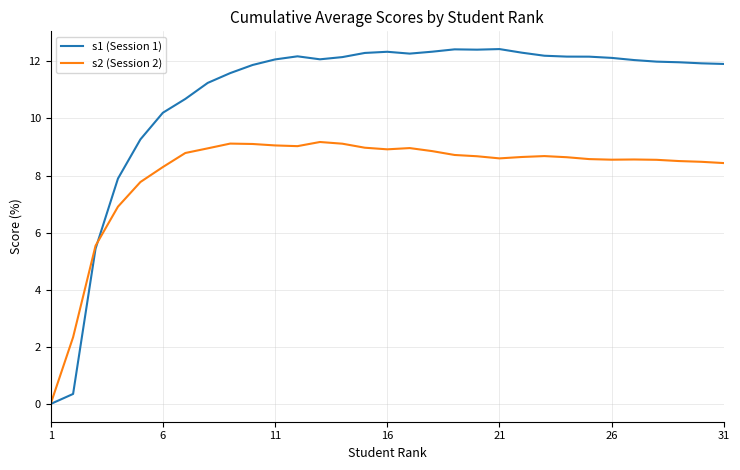

Which series has the widest spread of values?

s1 (Session 1)